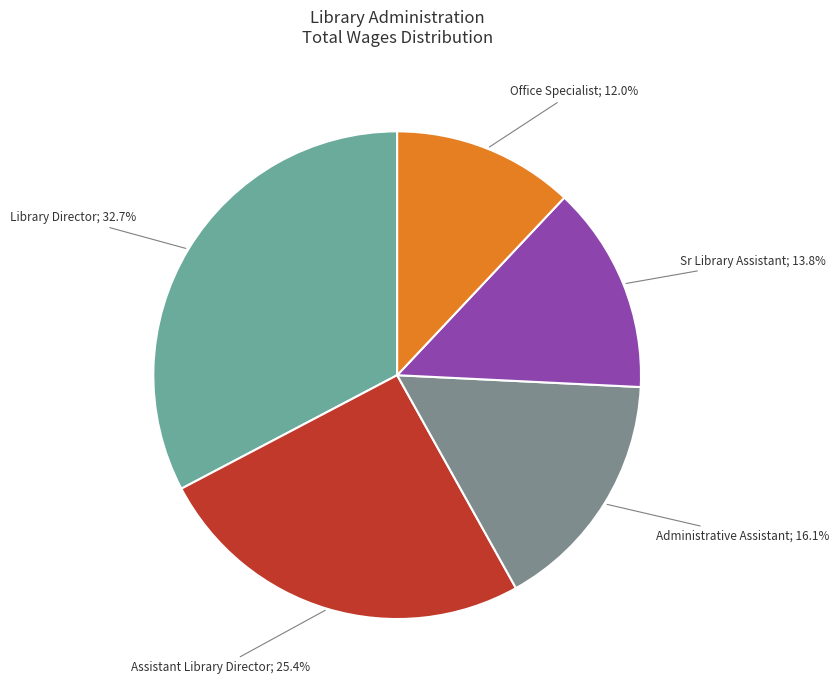

Is there any slice that represents more than half of the pie?

No